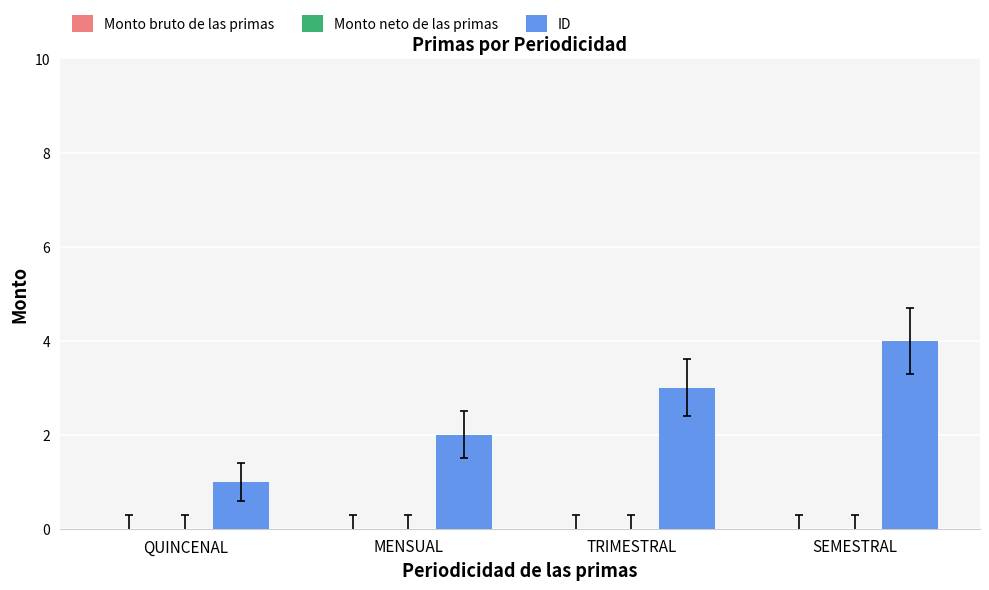

List the labels in order of value, largest first.

SEMESTRAL, TRIMESTRAL, MENSUAL, QUINCENAL